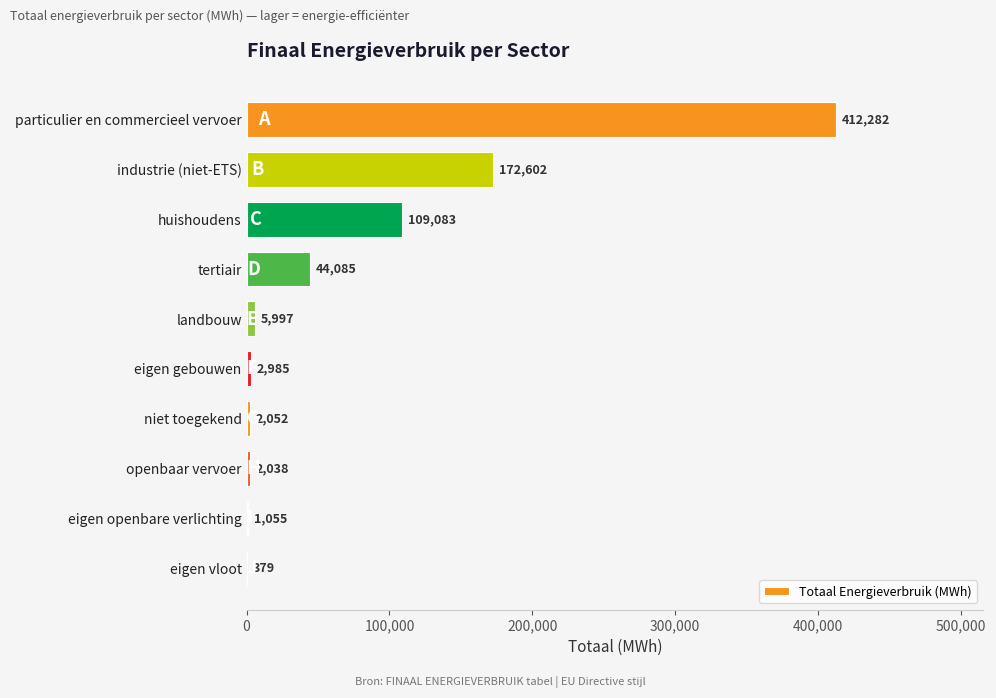

Which has a higher value, niet toegekend or landbouw?

landbouw